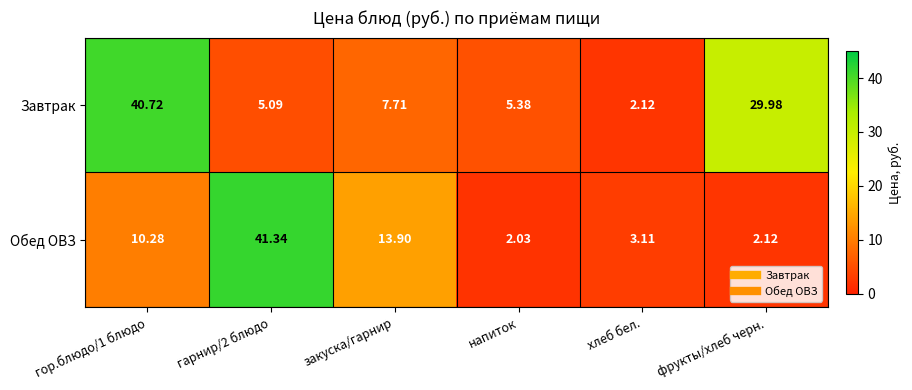

Which series has the widest spread of values?

Обед ОВЗ